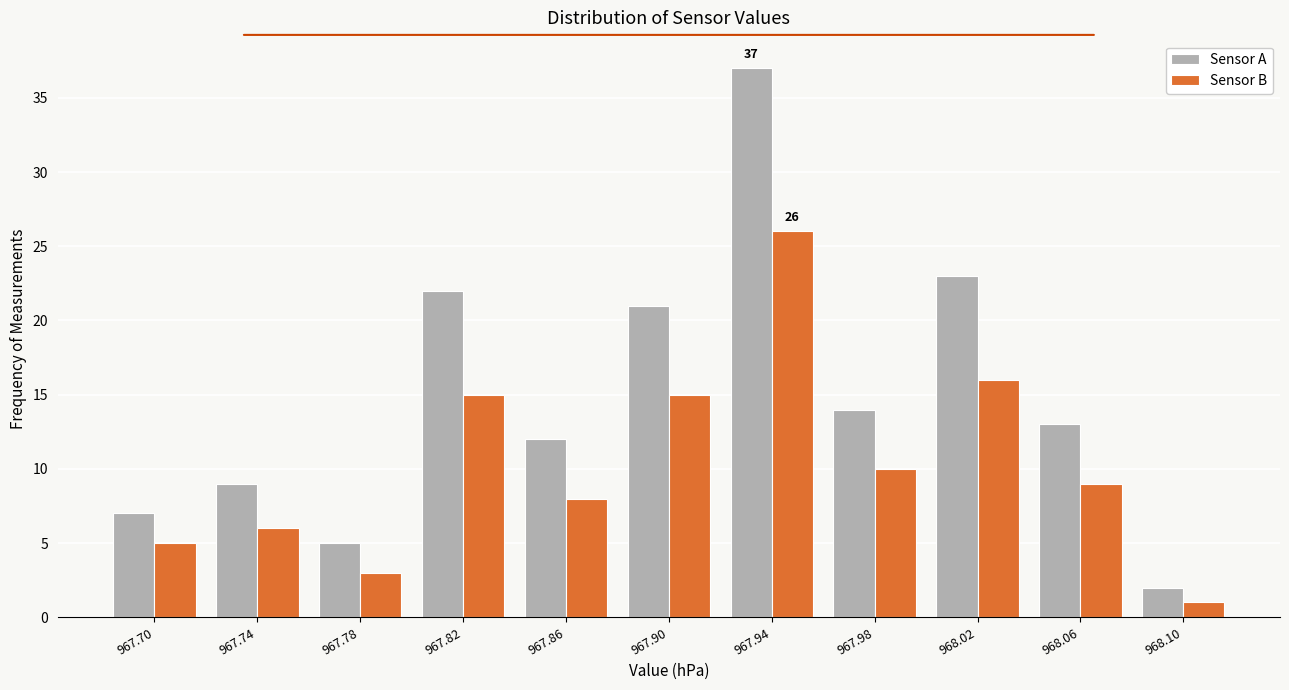

Reading left to right, extract all data points from this chart.

Sensor A: 7	9	5	22	12	21	37	14	23	13	2
Sensor B: 5	6	3	15	8	15	26	10	16	9	1